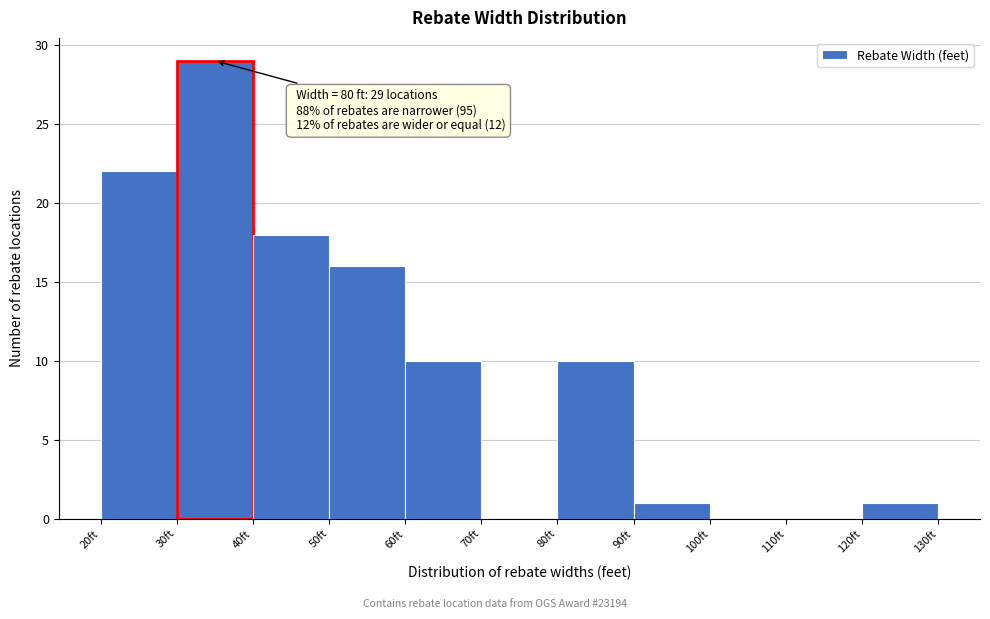

Over which range of the x-axis is the bar tallest?

30 to 40